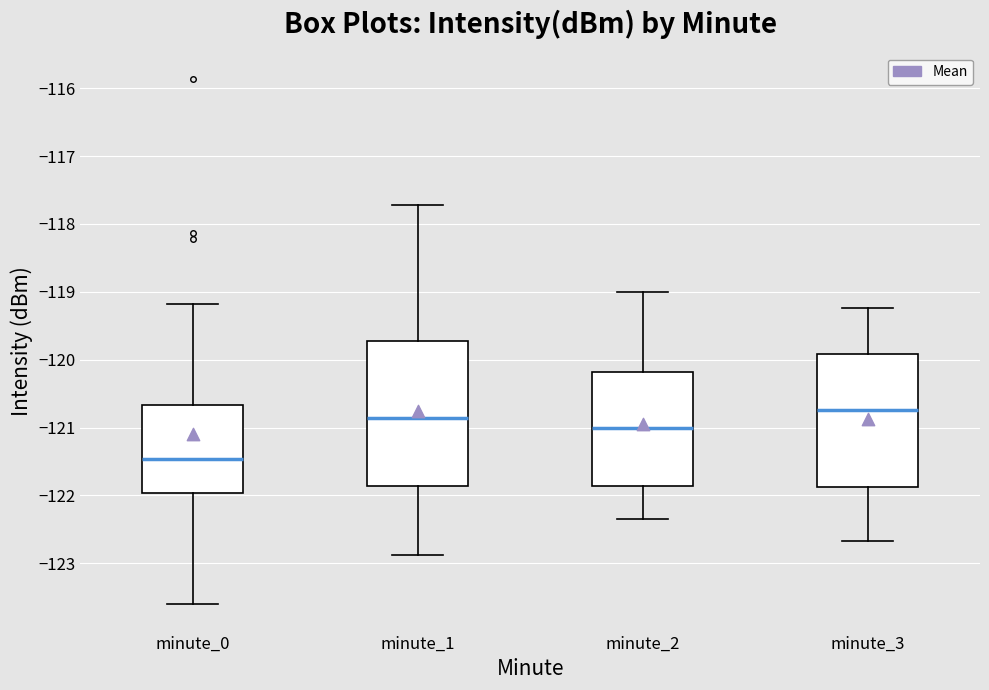

Where is the lower edge of the box for minute_3 on the y-axis? The values are not printed on the chart, so give them approximately, as read against the axis.

-121.9